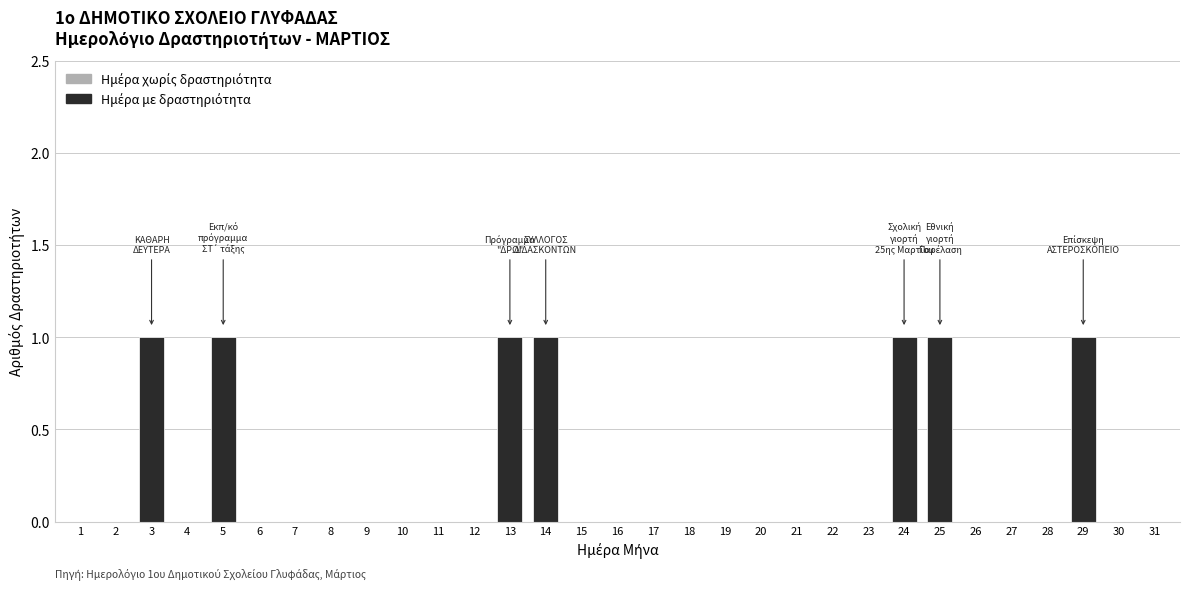

What is the greatest value displayed?

1